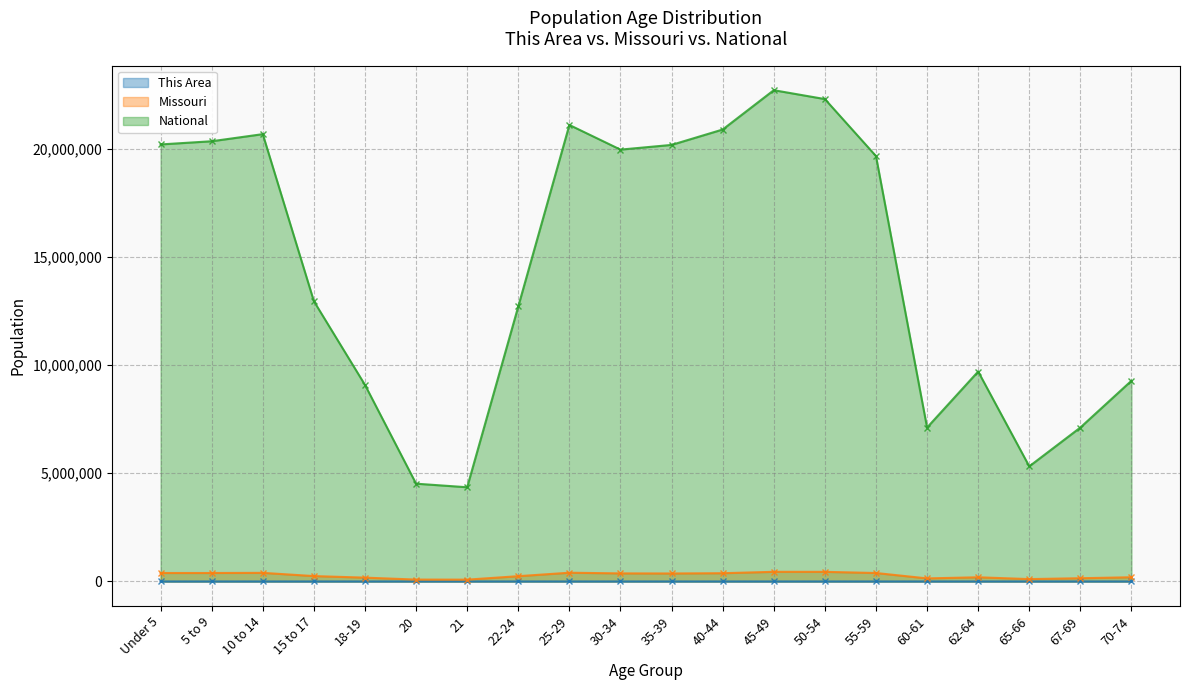

At which category is the sum across all series the highest?

45-49